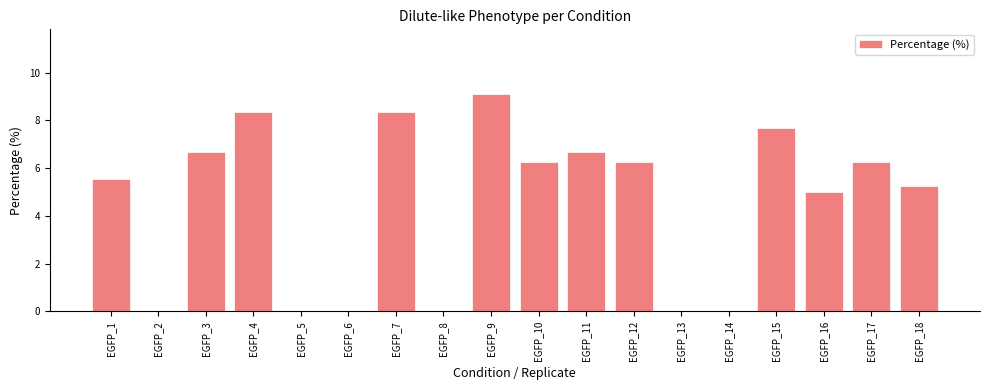

At which label does the data first exceed 6?

EGFP_3